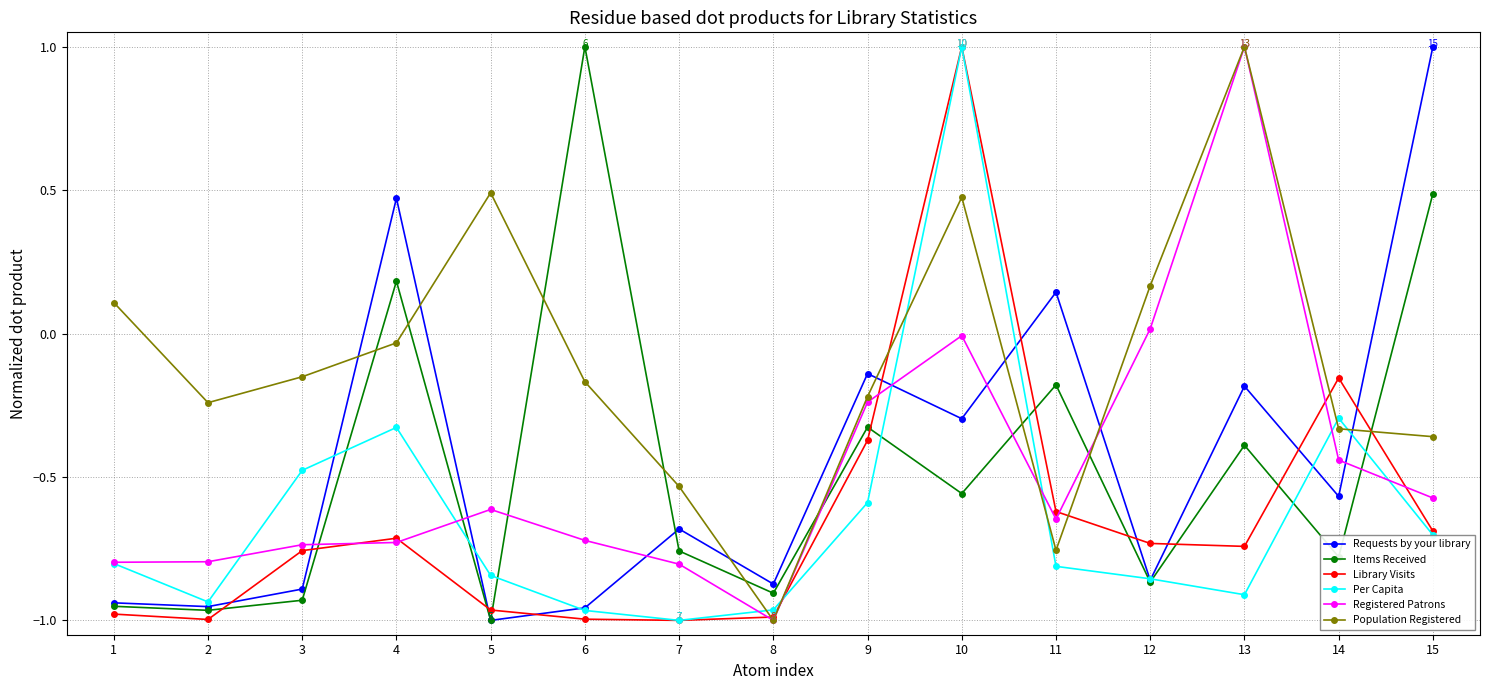

What are all the series names shown in the legend?

Requests by your library, Items Received, Library Visits, Per Capita, Registered Patrons, Population Registered